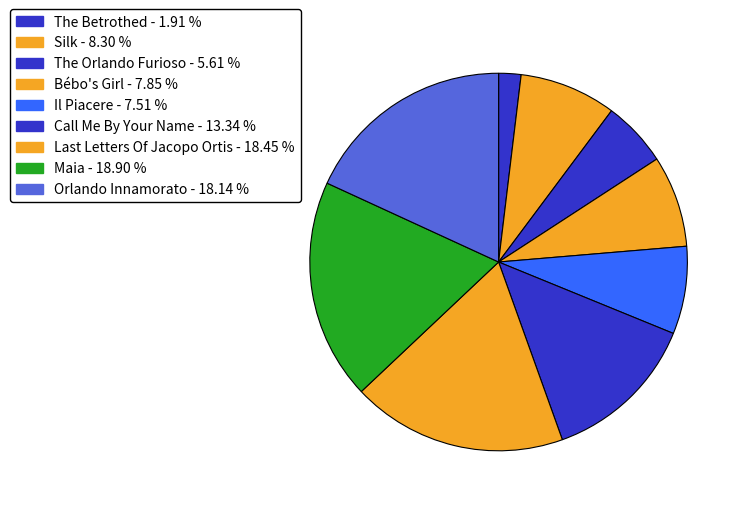

How many segments does this pie chart have?

9